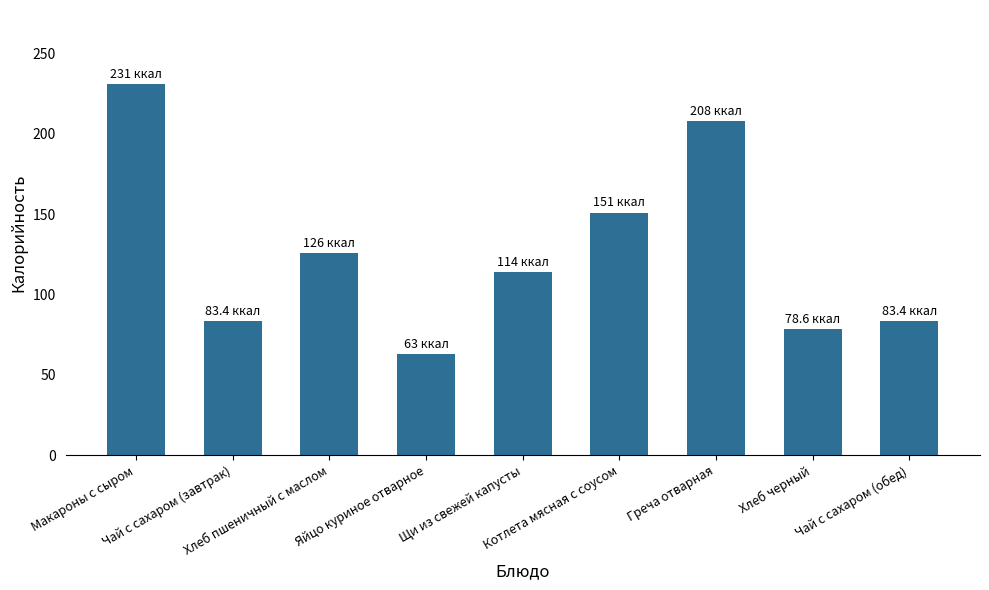

How many bars are there in total?

9